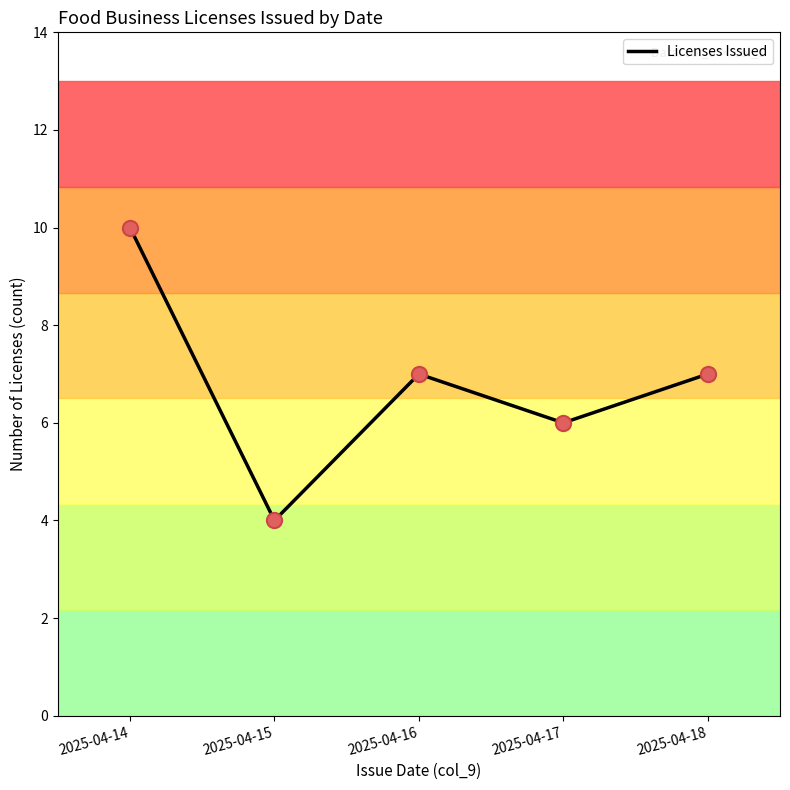

Approximately how many times larger is the value at 2025-04-16 compared to 2025-04-14?

0.7